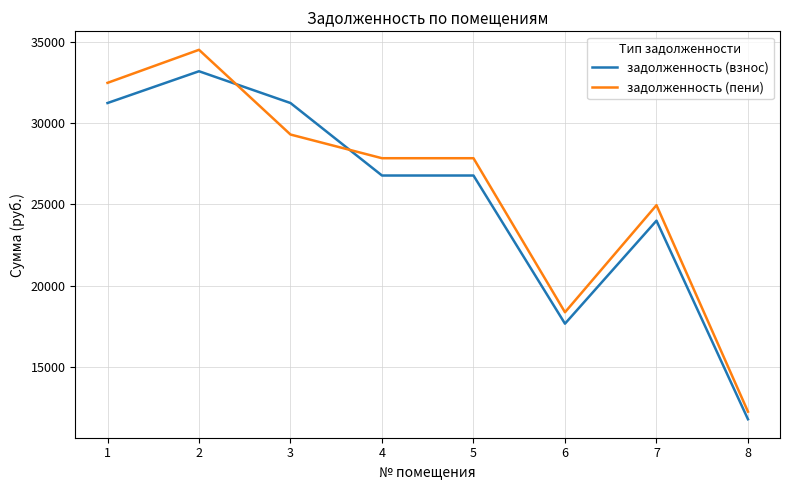

What is the difference between the maximum and second lowest values in the задолженность (пени) series?

16158.3